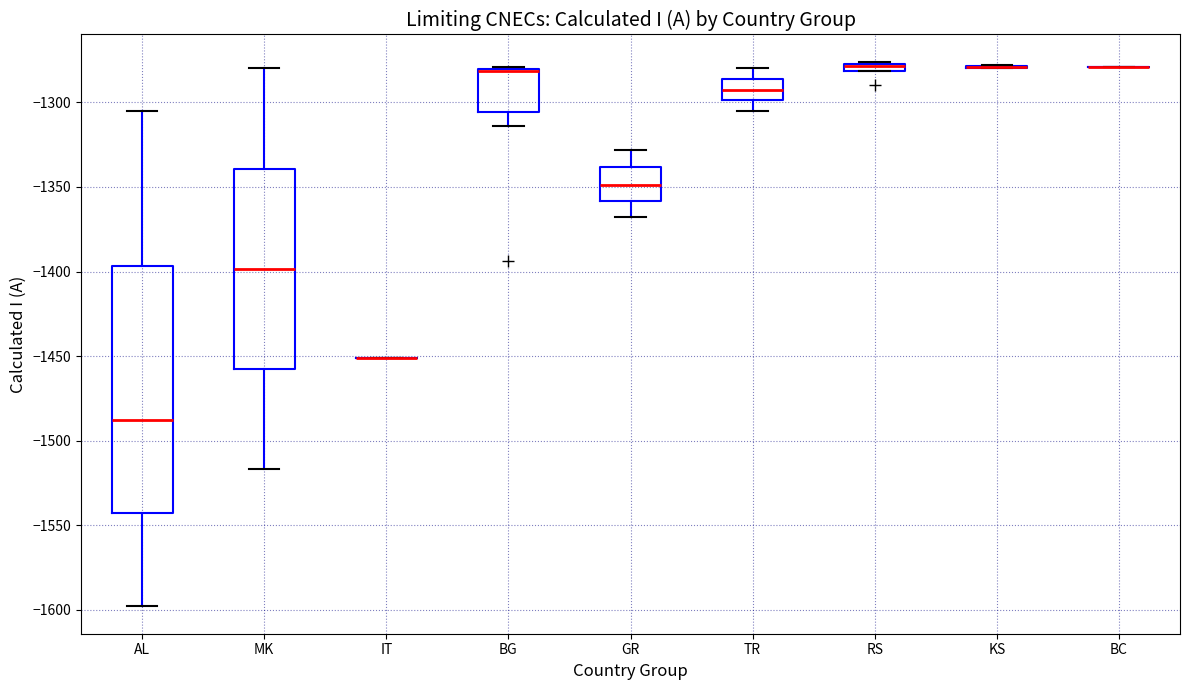

Which box is the tallest, from its lower edge to its upper edge?

AL